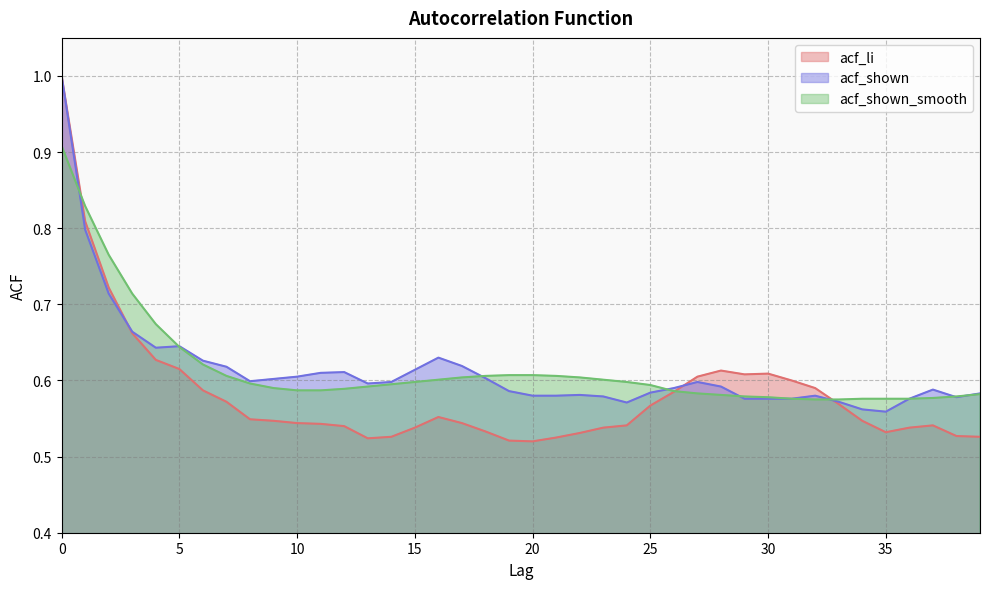

List the series in order of their peak value, lowest first.

acf_shown_smooth, acf_li, acf_shown